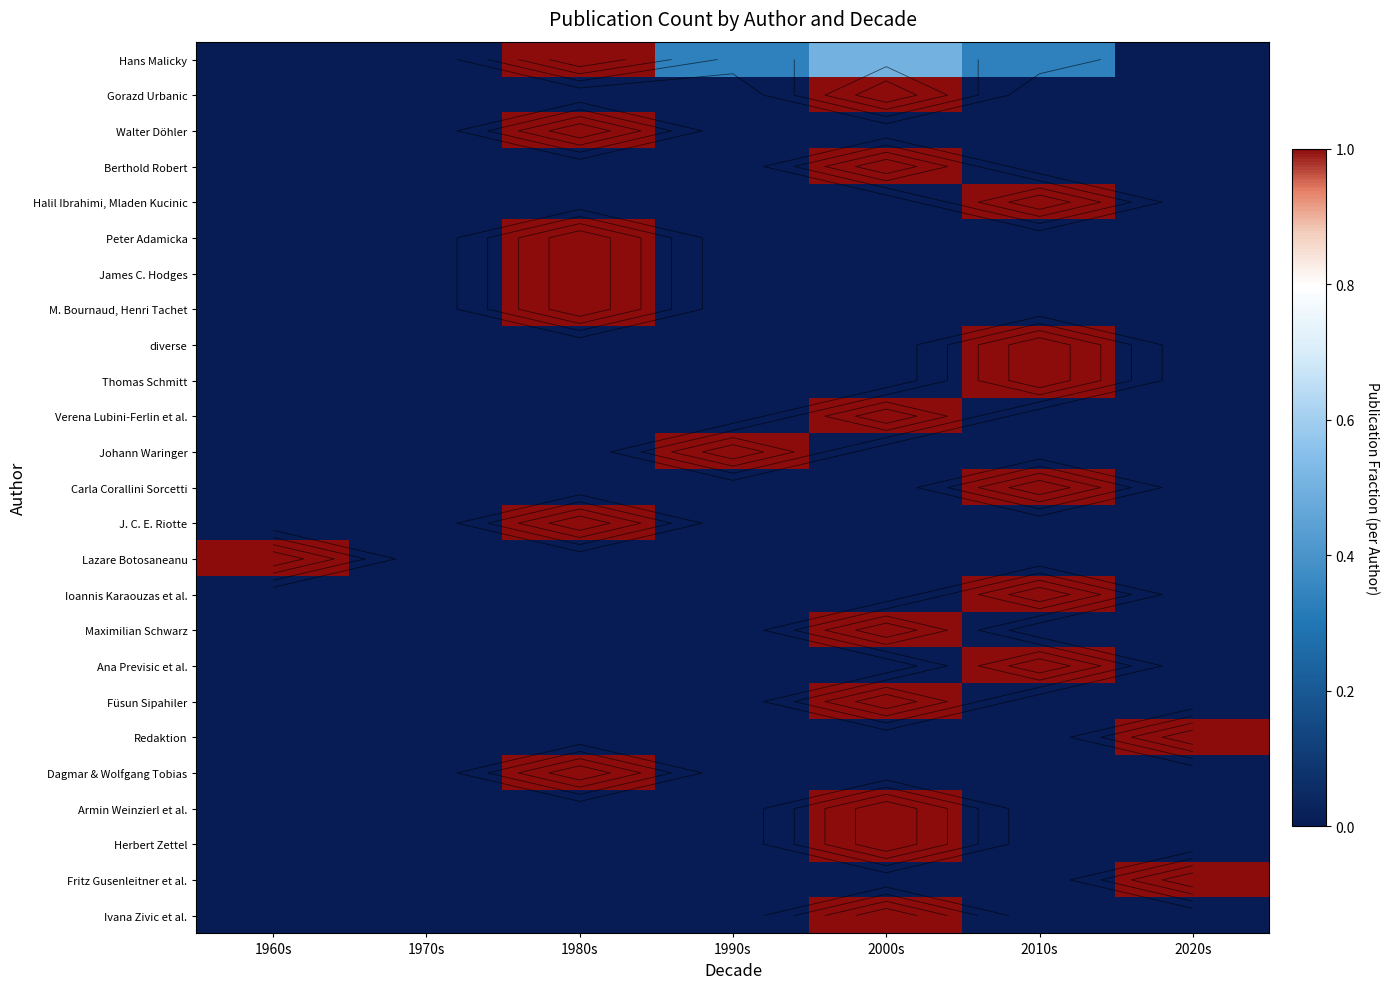

At which category is the sum across all series the highest?

2000s